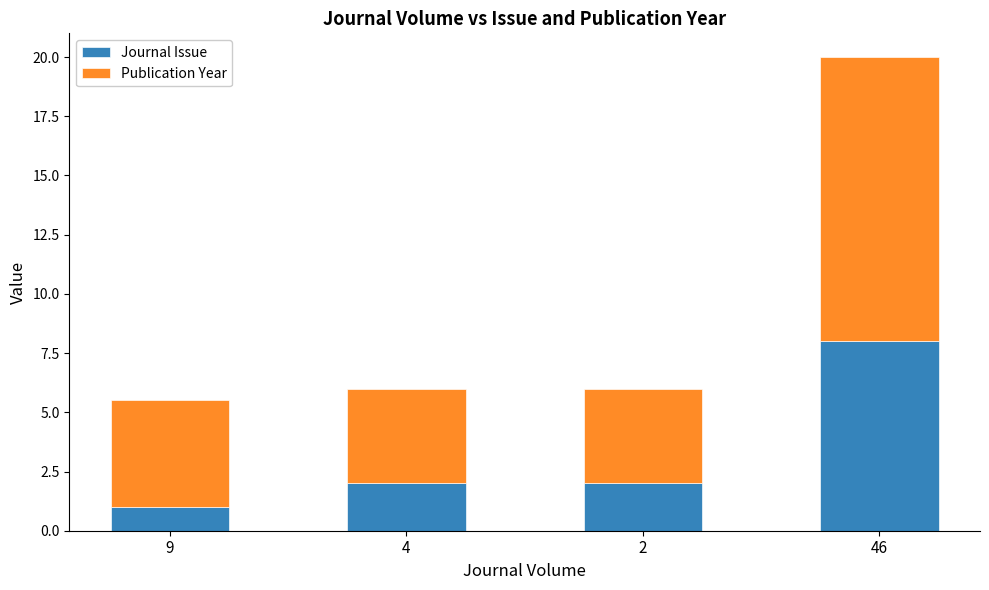

What is the difference between the maximum and minimum values in the Journal Issue series?

7.0